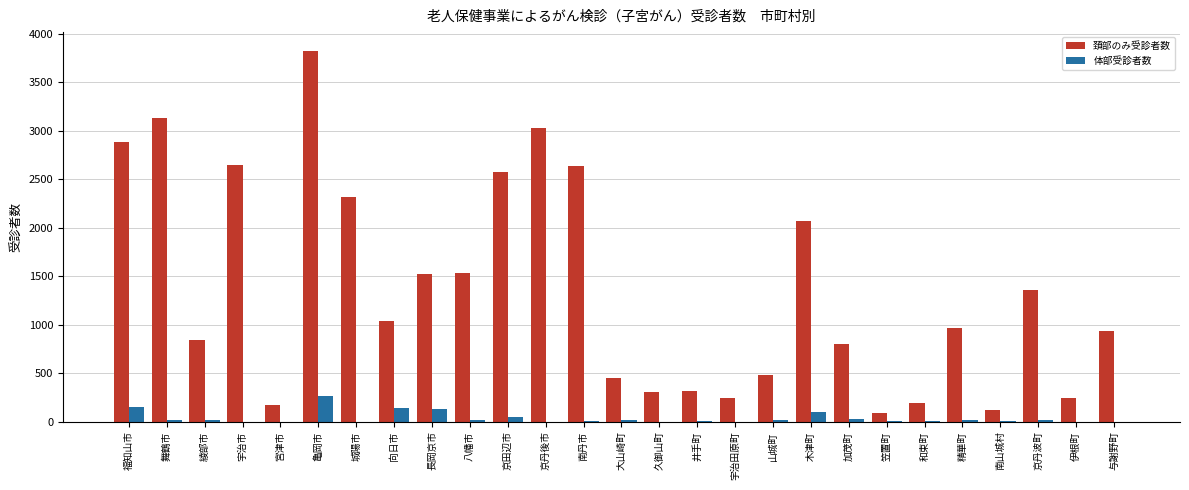

What is the maximum value for 頚部のみ受診者数?

3826